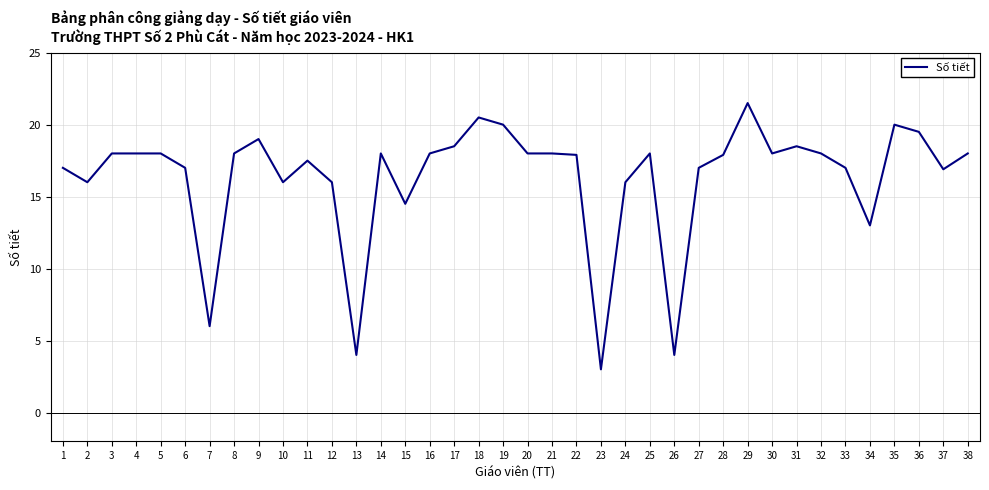

What is the difference between the values at 5 and 23?

15.0